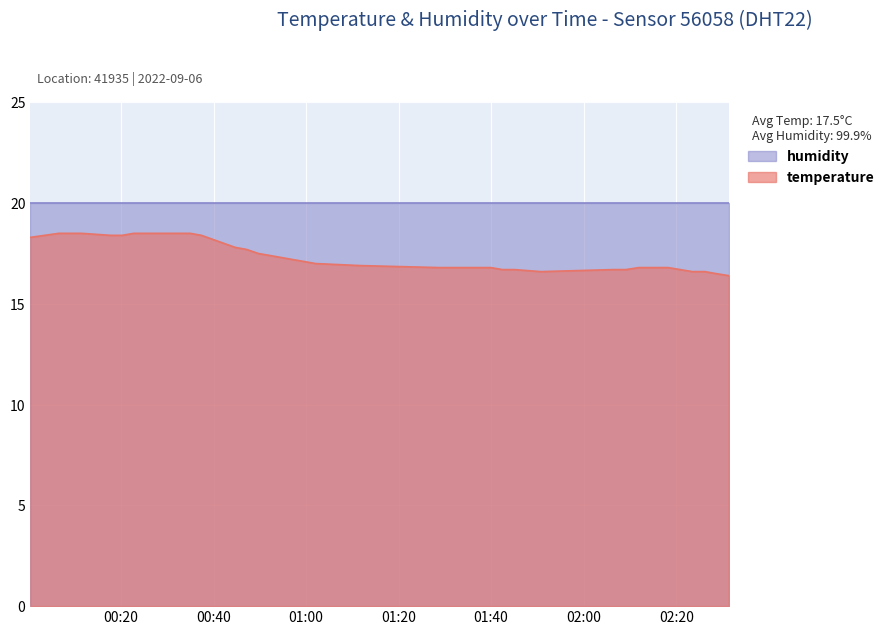

List the labels in order of value, smallest first.

2022-09-06T02:31:22, 2022-09-06T02:28:39, 2022-09-06T01:50:45, 2022-09-06T02:23:30, 2022-09-06T02:26:11, 2022-09-06T01:42:27, 2022-09-06T01:45:02, 2022-09-06T02:06:22, 2022-09-06T02:09:07, 2022-09-06T02:20:51, 2022-09-06T01:28:47, 2022-09-06T01:31:21, 2022-09-06T01:37:30, 2022-09-06T01:39:56, 2022-09-06T02:11:54, 2022-09-06T02:18:18, 2022-09-06T01:11:40, 2022-09-06T01:02:04, 2022-09-06T00:59:36, 2022-09-06T00:57:06, 2022-09-06T00:54:39, 2022-09-06T00:52:11, 2022-09-06T00:49:41, 2022-09-06T00:47:09, 2022-09-06T00:44:43, 2022-09-06T00:42:16, 2022-09-06T00:39:50, 2022-09-06T00:00:25, 2022-09-06T00:17:48, 2022-09-06T00:20:16, 2022-09-06T00:37:23, 2022-09-06T00:06:33, 2022-09-06T00:09:00, 2022-09-06T00:11:27, 2022-09-06T00:22:43, 2022-09-06T00:25:09, 2022-09-06T00:27:36, 2022-09-06T00:30:03, 2022-09-06T00:32:31, 2022-09-06T00:34:57